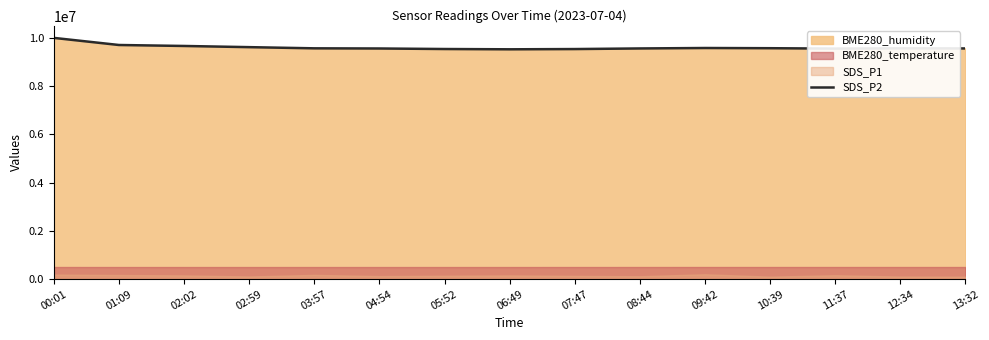

The chart shows a value of 9555031.2 at 11:37. True or false?

True